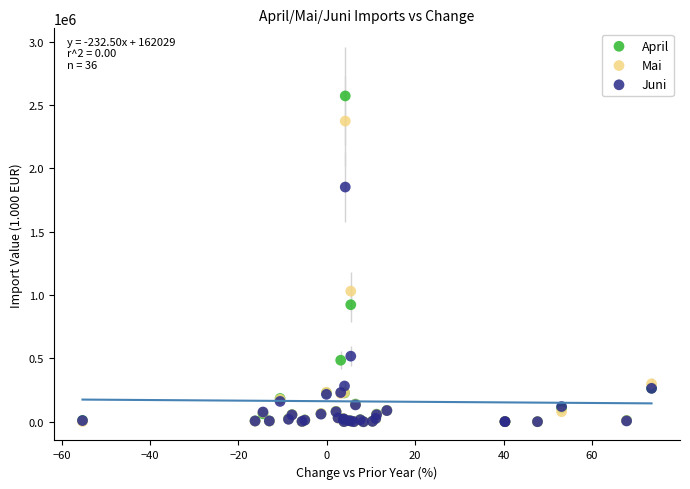

Which series has the largest Y range (max minus min)?

April